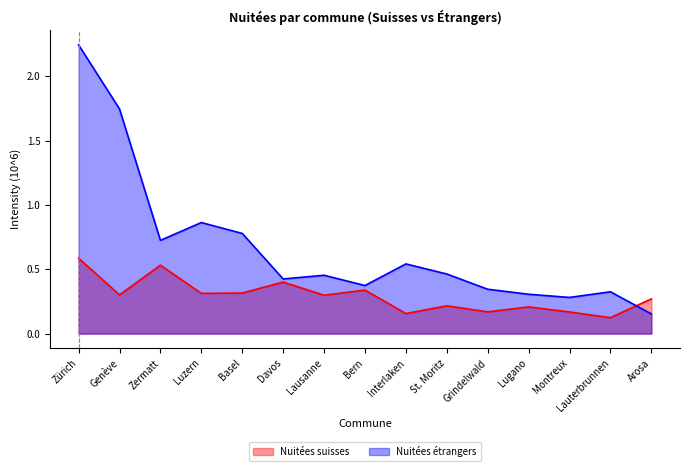

Does the chart have visible grid lines?

No